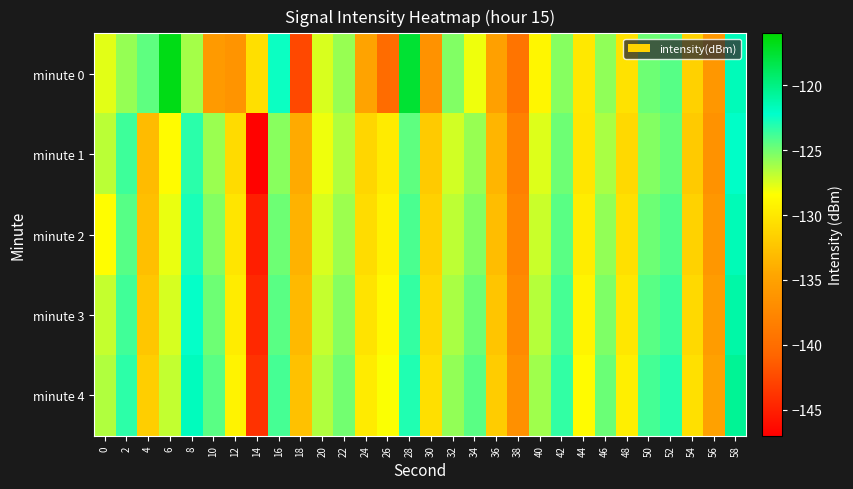

Which series changed the most between 30 and 46?

minute 0